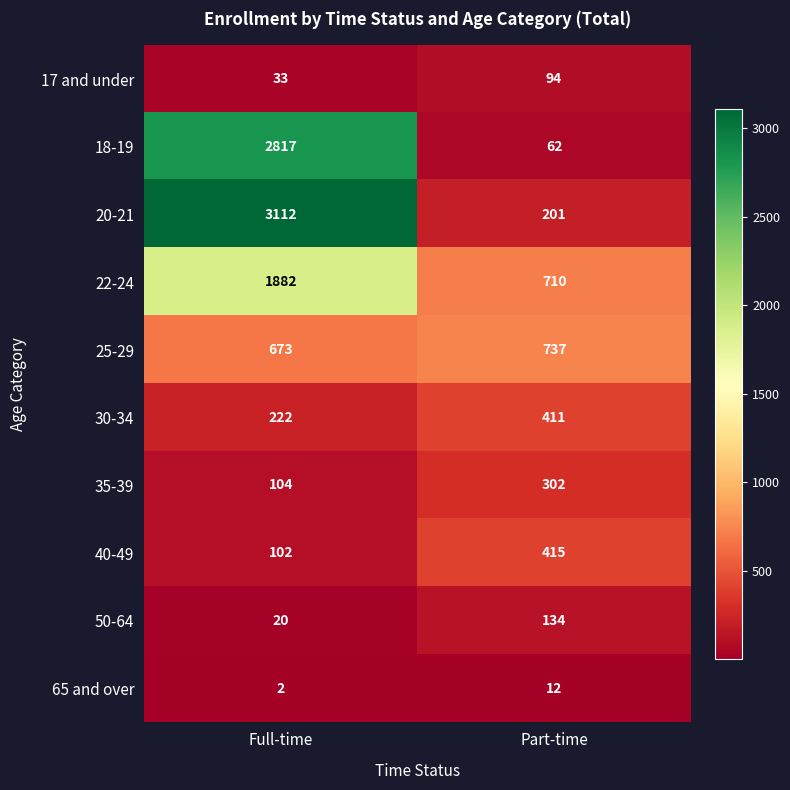

List the labels in order of 25-29 value, largest first.

Part-time, Full-time